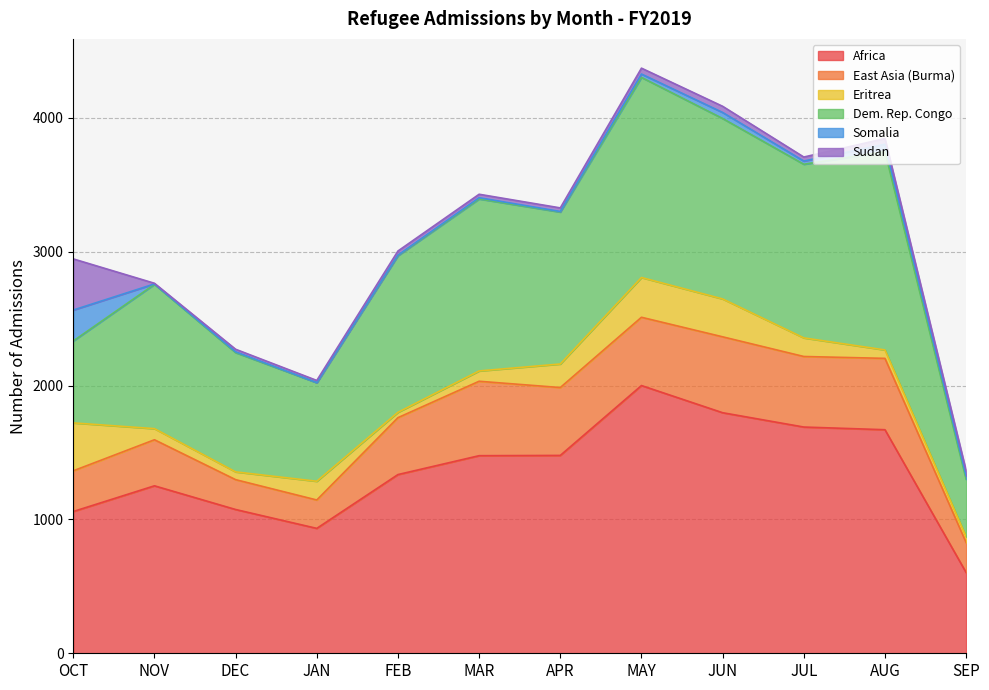

How many data points in Eritrea are less than 139?

6